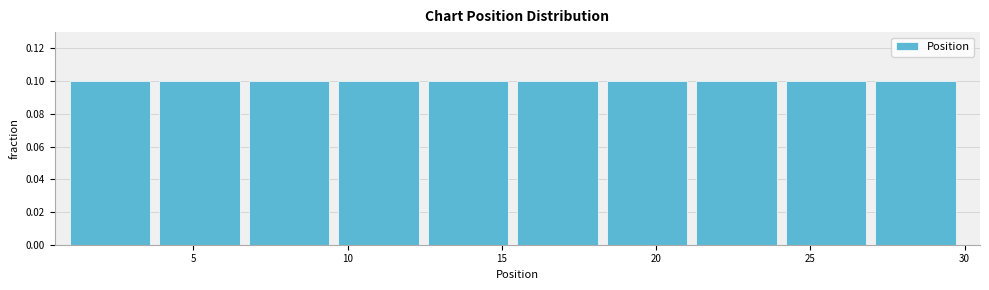

Reading left to right, list every bar in this chart as the range it spans on the x-axis followed by its height. Neither the bar edges nor the heights are printed on the chart, so give them approximately, as read against the axes.

1.0 to 3.9: 0.1
3.9 to 6.8: 0.1
6.8 to 9.7: 0.1
9.7 to 12.6: 0.1
12.6 to 15.5: 0.1
15.5 to 18.4: 0.1
18.4 to 21.3: 0.1
21.3 to 24.2: 0.1
24.2 to 27.1: 0.1
27.1 to 30.0: 0.1